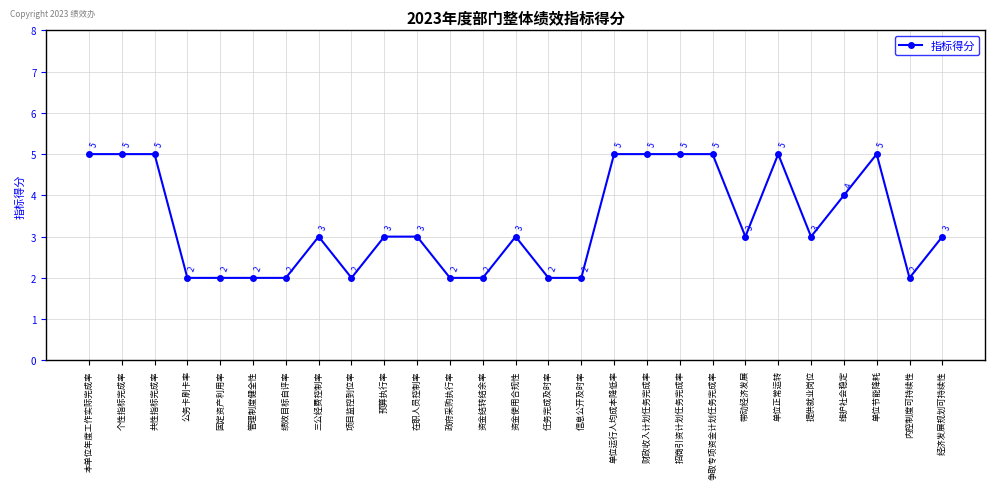

Read the value at 单位节能降耗.

5